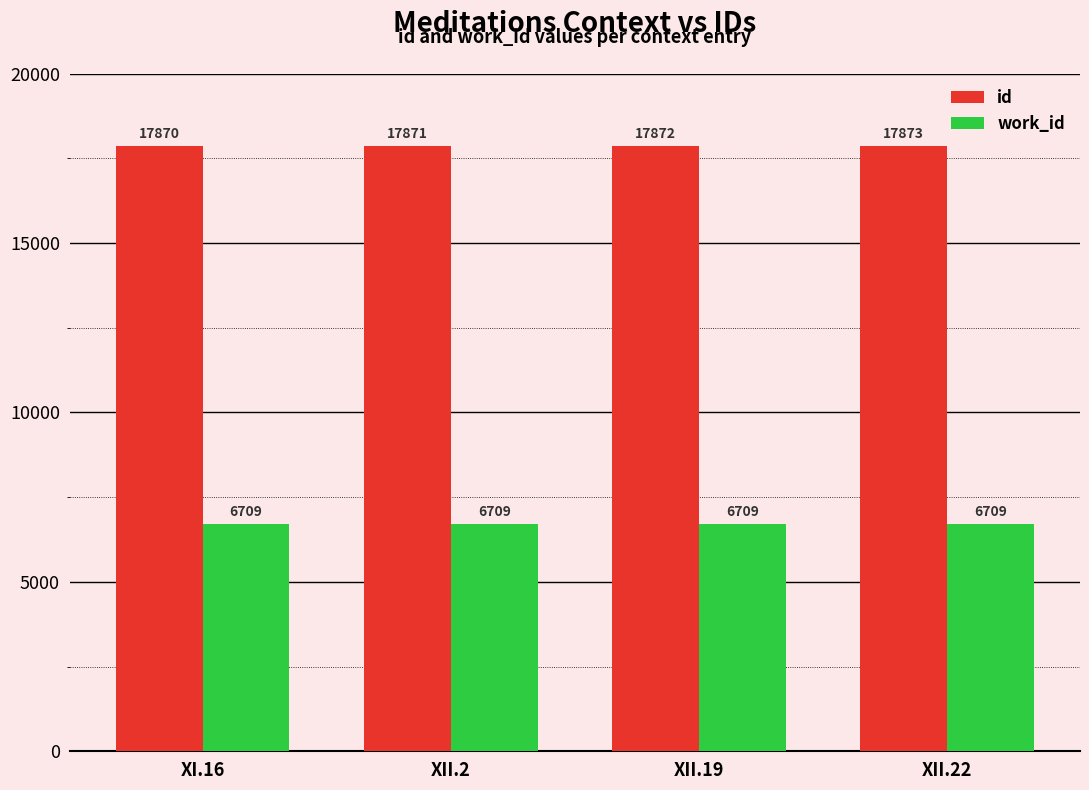

Reading left to right, what are all the values shown in this chart?

id: 17870	17871	17872	17873
work_id: 6709	6709	6709	6709